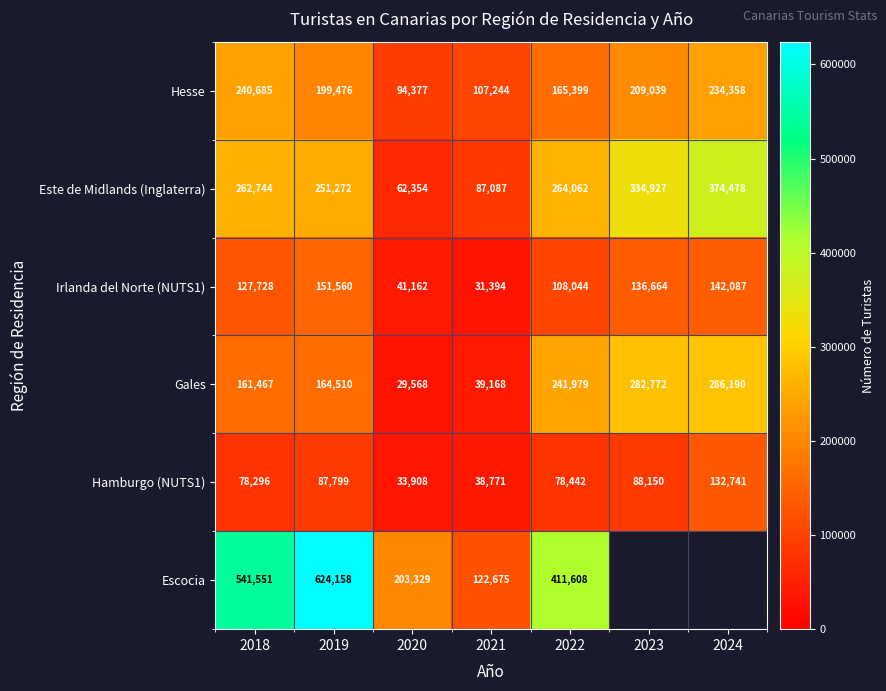

What is the average value of the Hamburgo (NUTS1) series?

76872